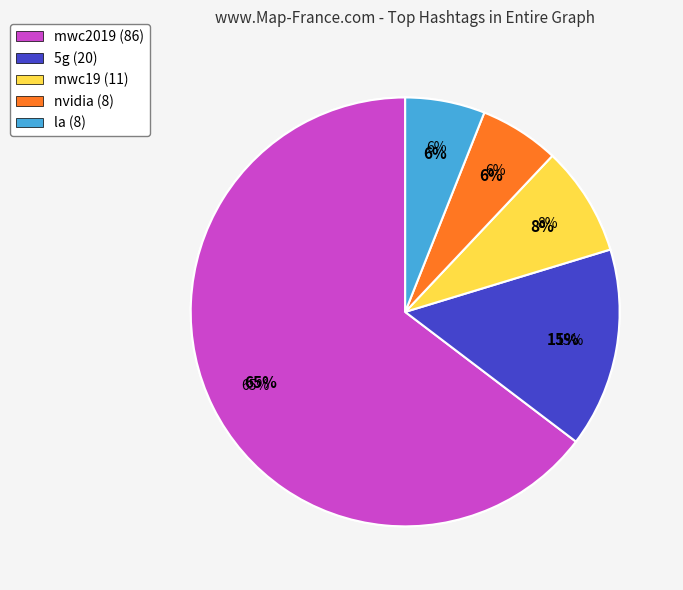

Rank the categories by value from lowest to highest.

nvidia, la, mwc19, 5g, mwc2019